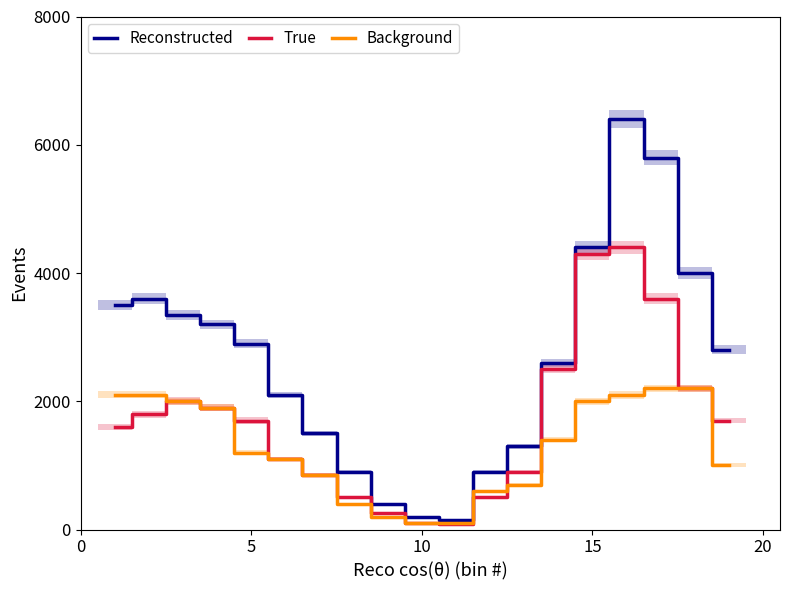

What is the difference between the maximum and minimum values in the True series?

4320